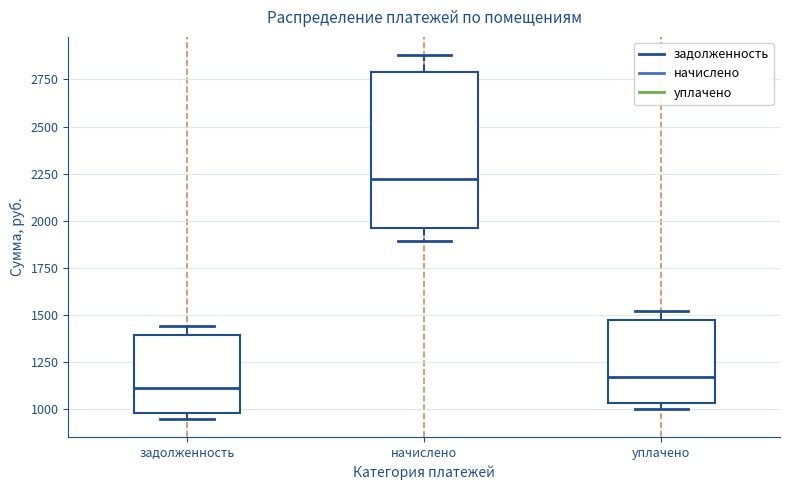

Reading left to right, read every box against the y-axis: the position of its median line, the range the box covers, and the ends of its whiskers. The values are not printed on the chart, so give them approximately, as read against the axis.

задолженность: median 1100, box 1000 to 1400, whiskers 950 to 1450
начислено: median 2200, box 1950 to 2800, whiskers 1900 to 2900
уплачено: median 1150, box 1050 to 1450, whiskers 1000 to 1500